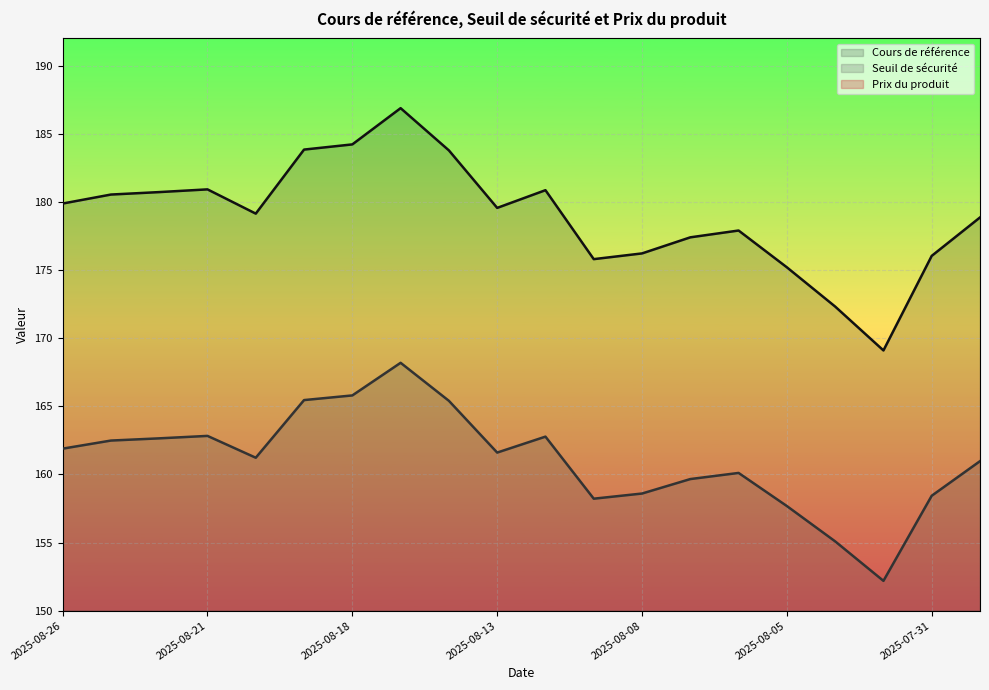

How many values in the Cours de référence series are below 179?

9